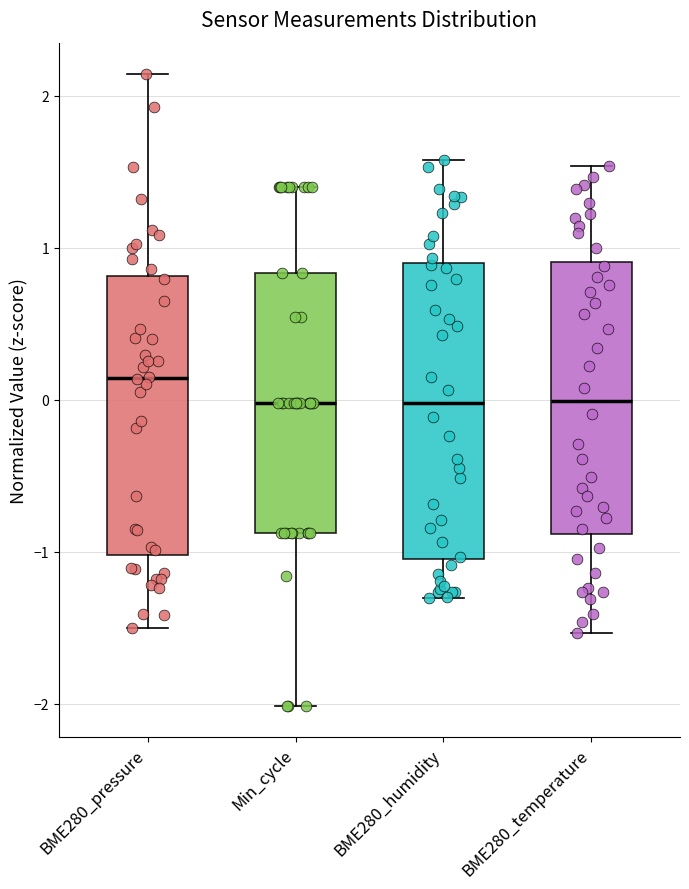

Which box's median line is the highest?

BME280_pressure